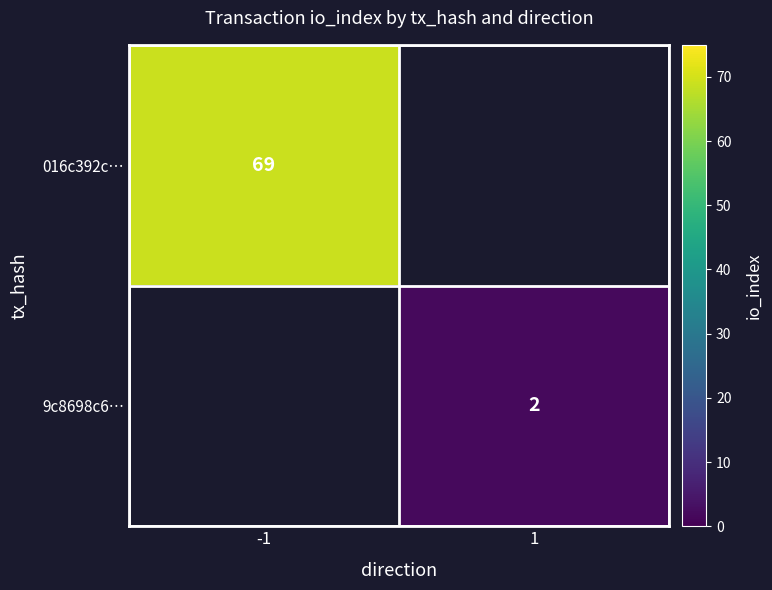

True or false: 9c8698c6… has a value of 2 at 1.

True